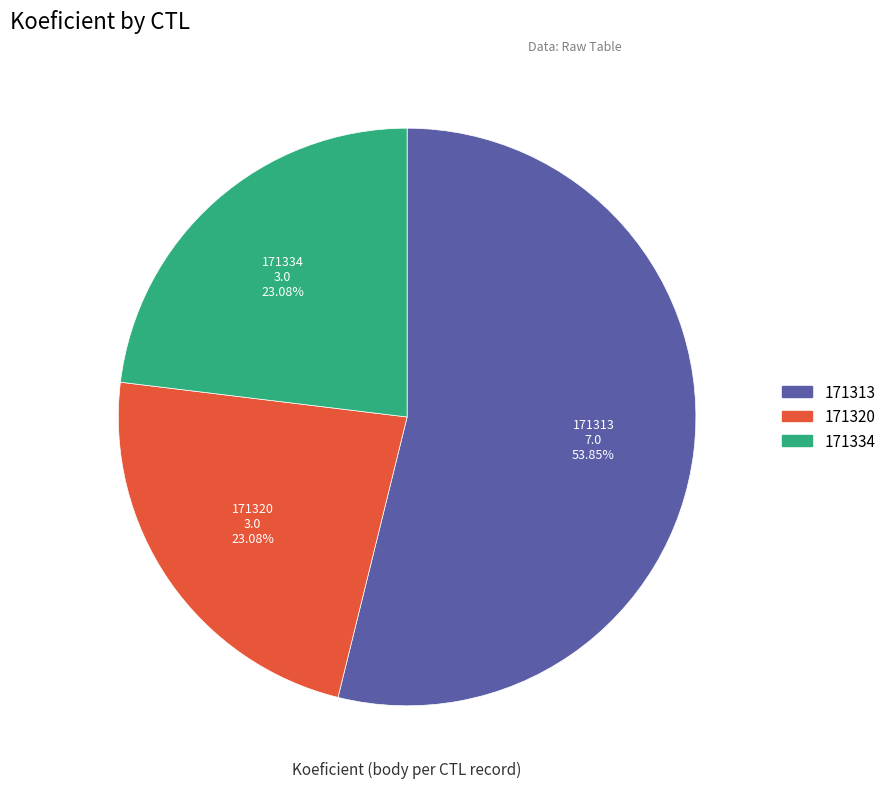

Is the sum of 171334 and 171320 greater than half?

No